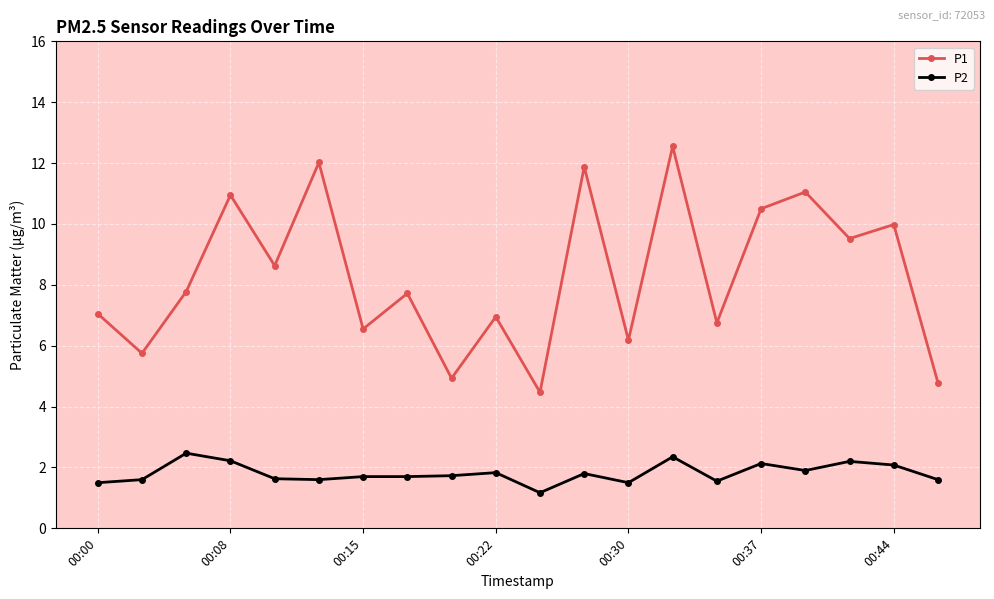

Which series has the largest total across all categories?

P1